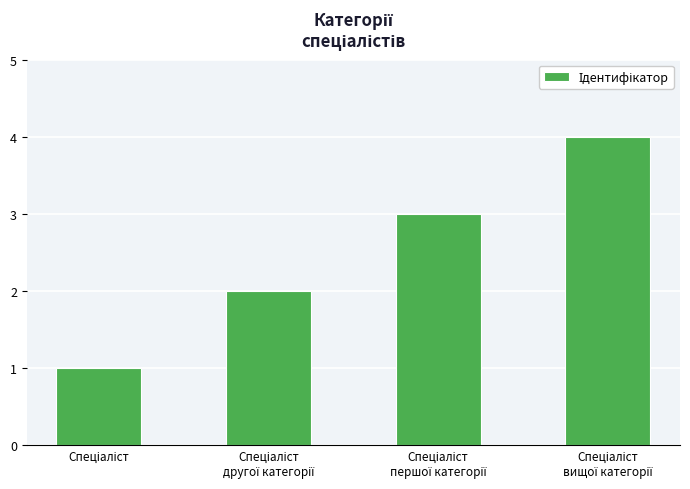

What is the sum of all values?

10